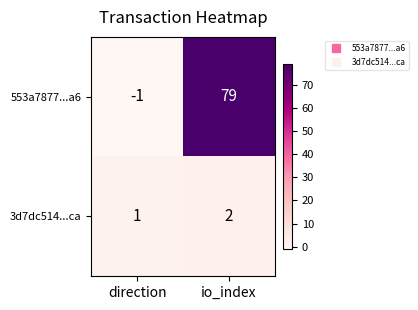

Reading left to right, transcribe all the data shown in this chart.

553a7877...a6: direction=-1	io_index=79
3d7dc514...ca: direction=1	io_index=2